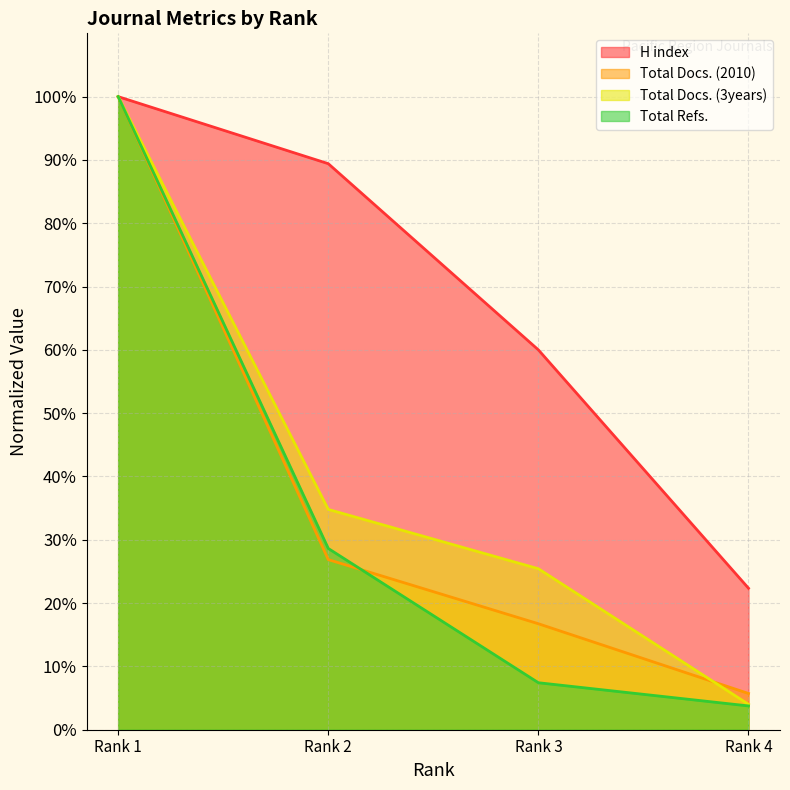

True or false: H index and Total Refs. intersect in this chart.

False